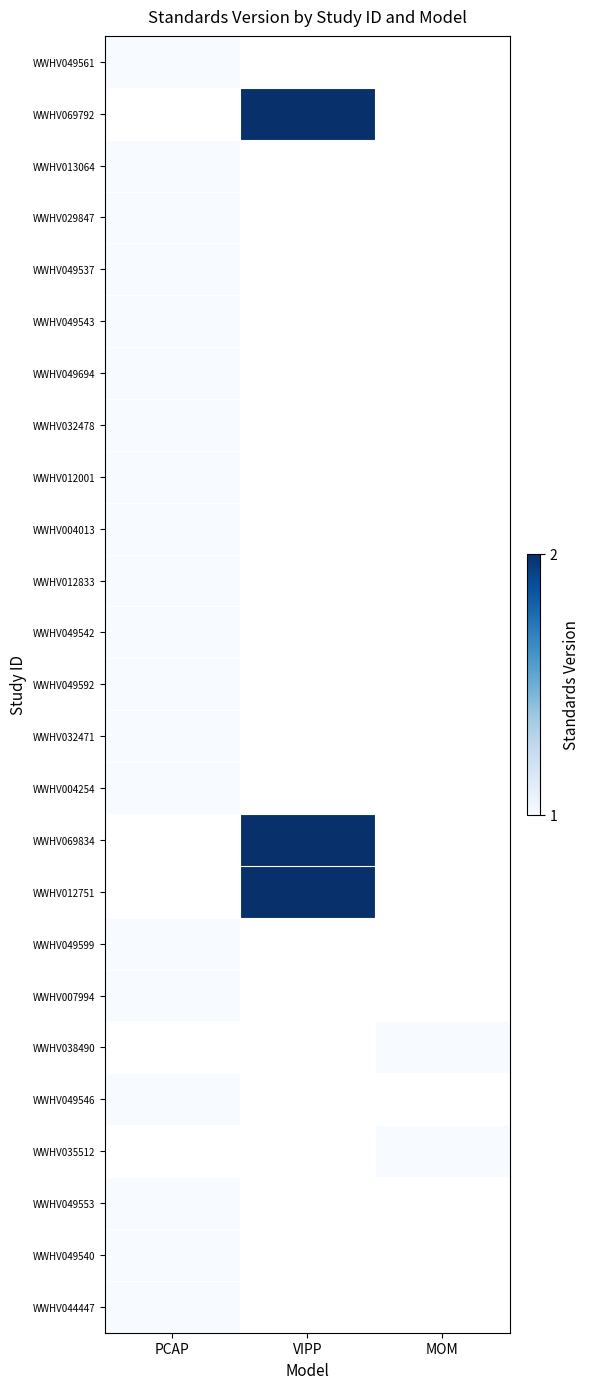

Which category has the highest value in the WWHV032478 series?

PCAP